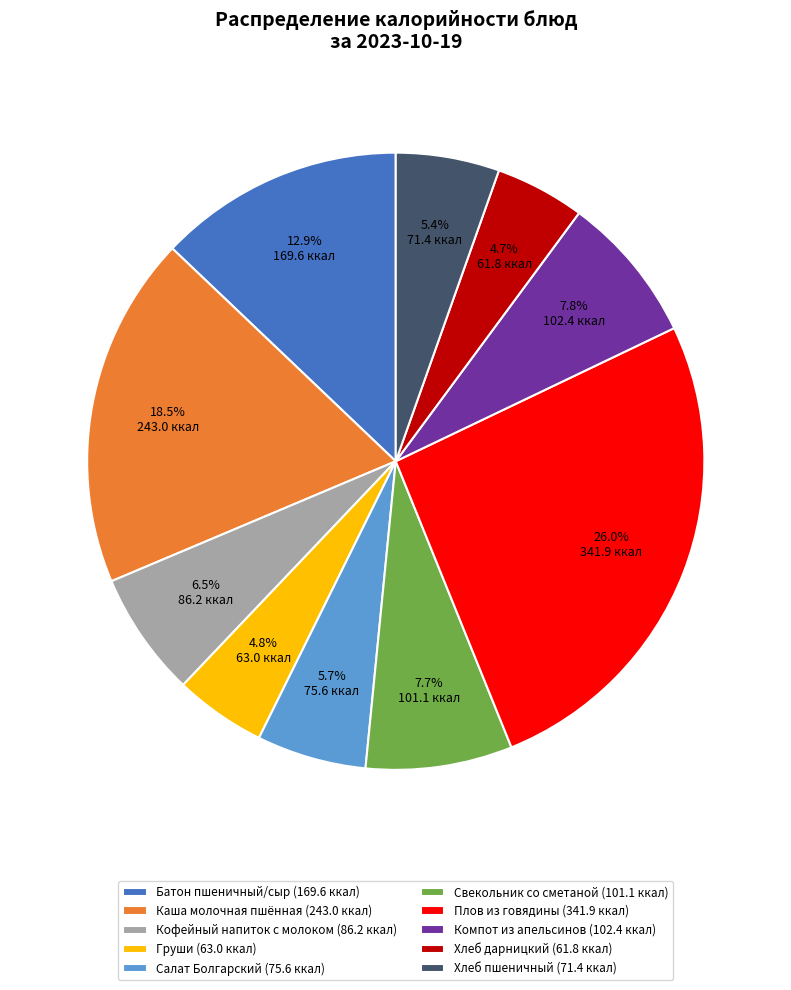

Between Плов из говядины and Хлеб пшеничный, which is larger?

Плов из говядины